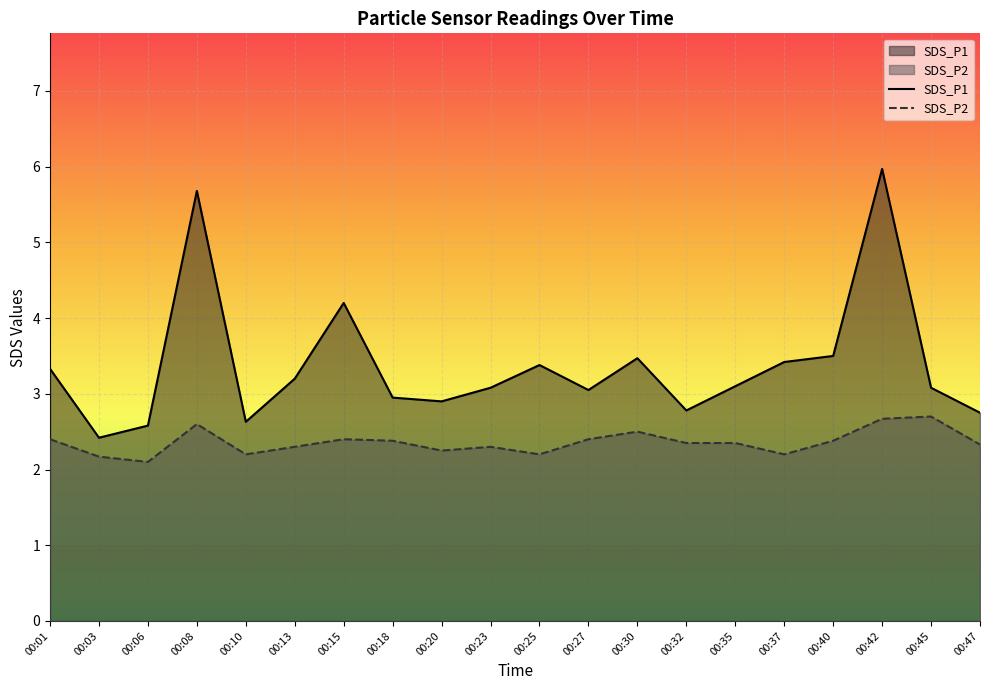

Does the chart display data point markers on the line(s)?

No